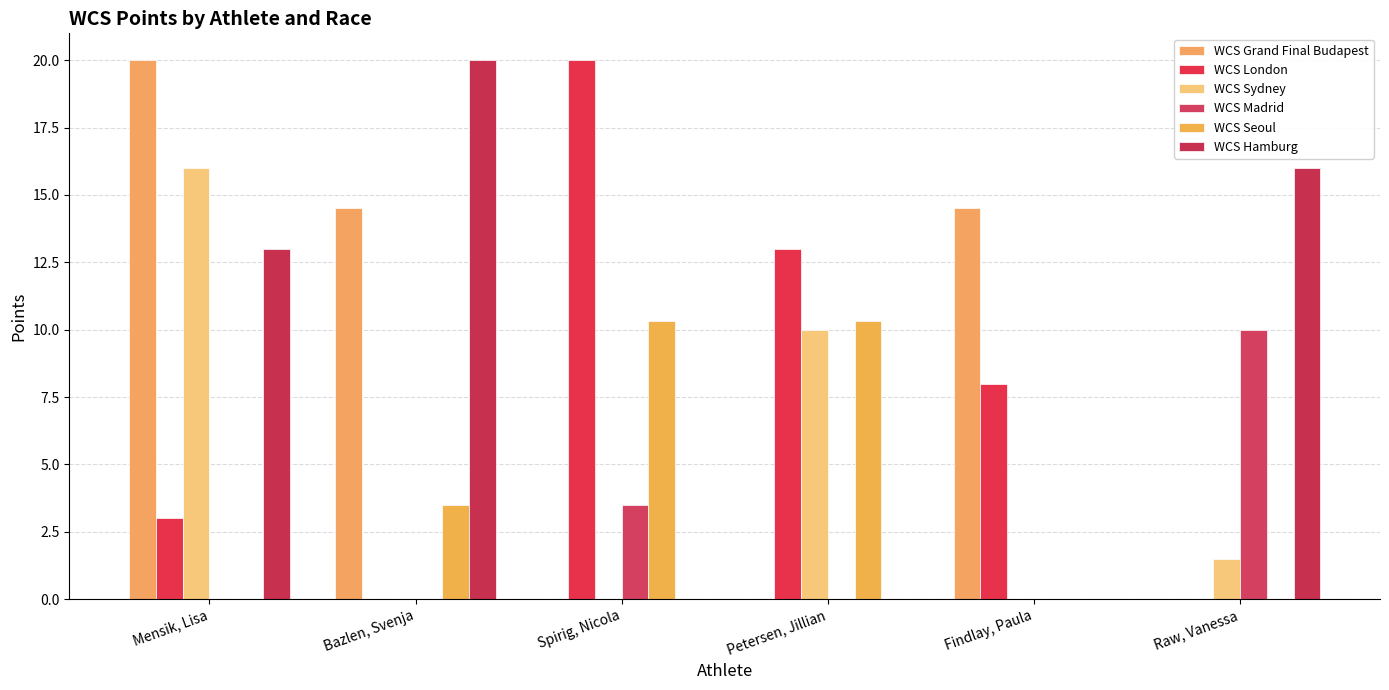

How many groups of bars are there?

6